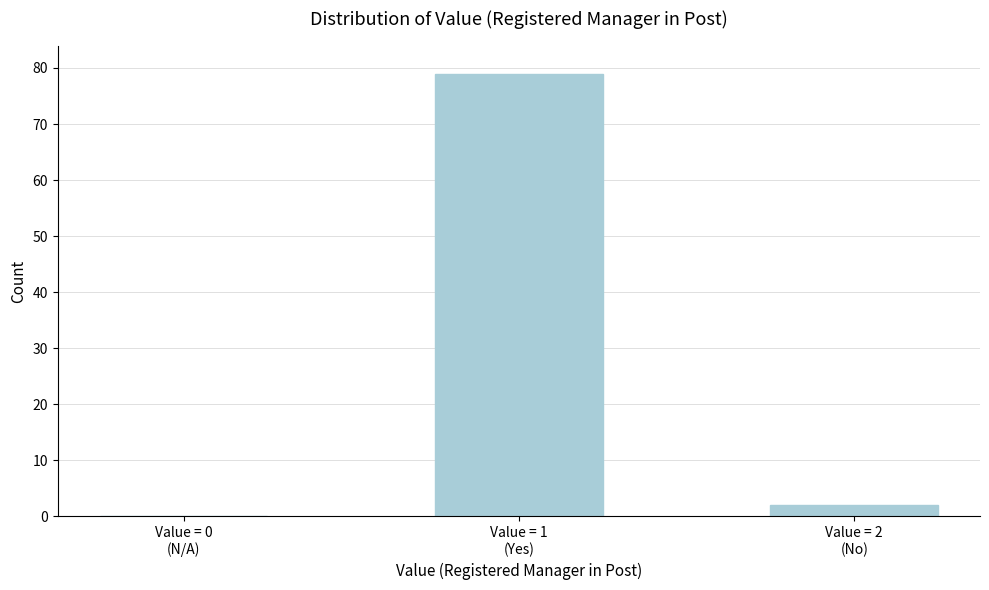

What is the greatest value displayed?

79